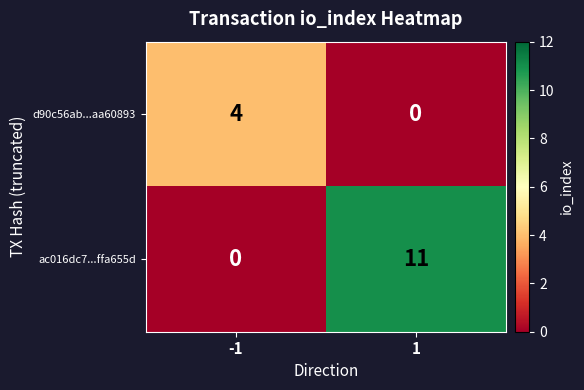

The d90c56ab...aa60893 series shows 1 at -1. True or false?

False